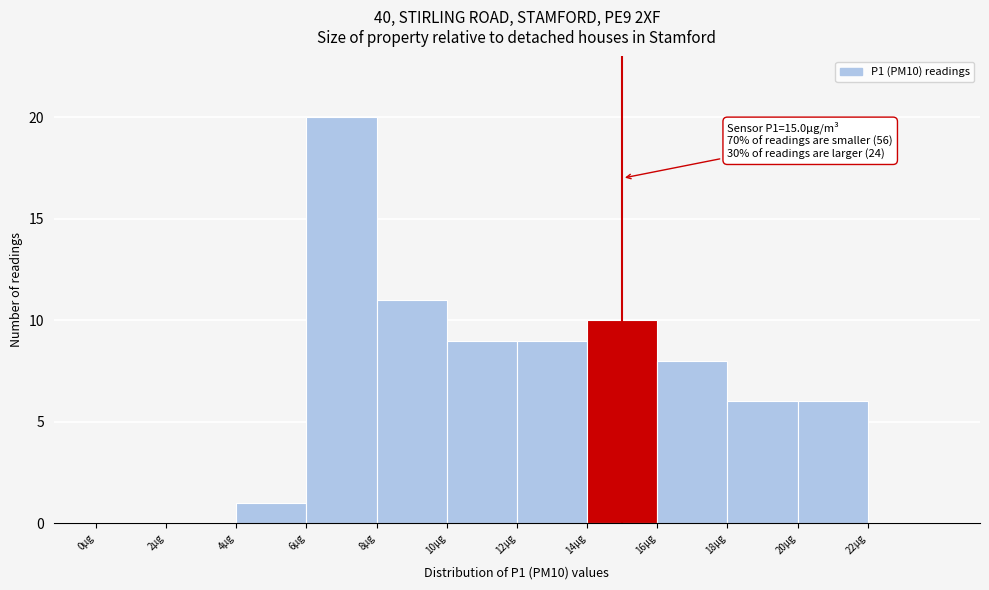

Over which range of the x-axis is the bar tallest?

6 to 8